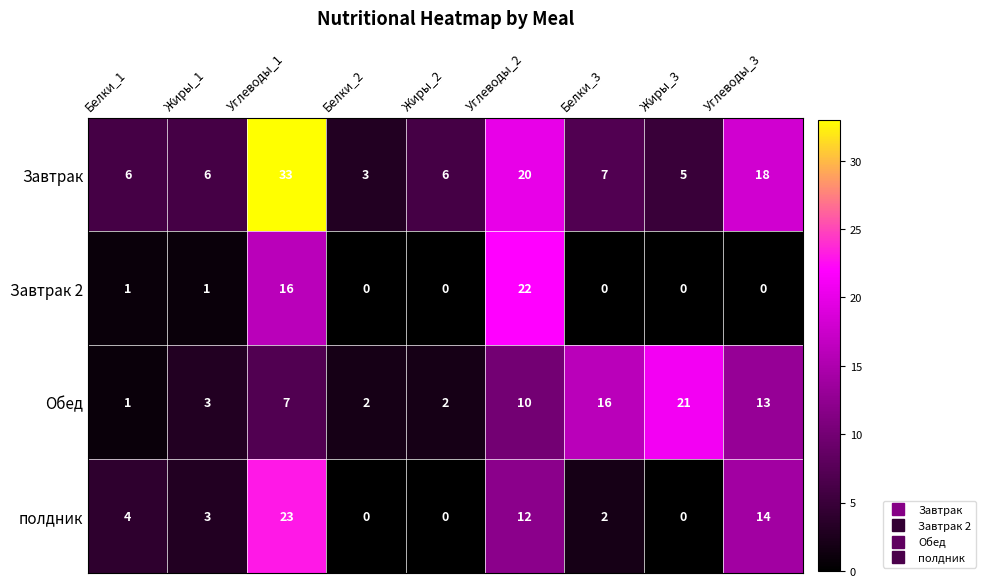

List the series in order of their overall mean, lowest first.

Завтрак 2, полдник, Обед, Завтрак